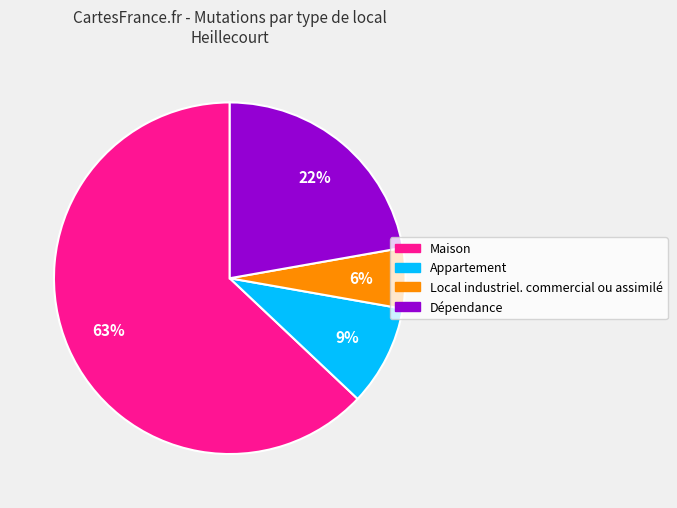

Count the number of slices in the pie.

4